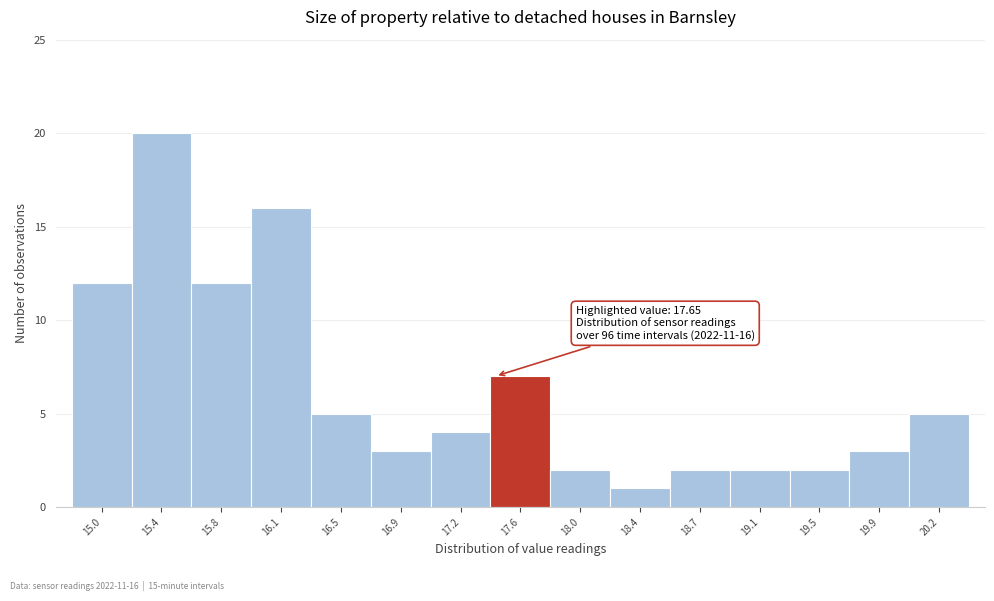

Reading left to right, list all the values displayed in this chart.

15.0=12	15.4=20	15.8=12	16.1=16	16.5=5	16.9=3	17.2=4	17.6=7	18.0=2	18.4=1	18.7=2	19.1=2	19.5=2	19.9=3	20.2=5